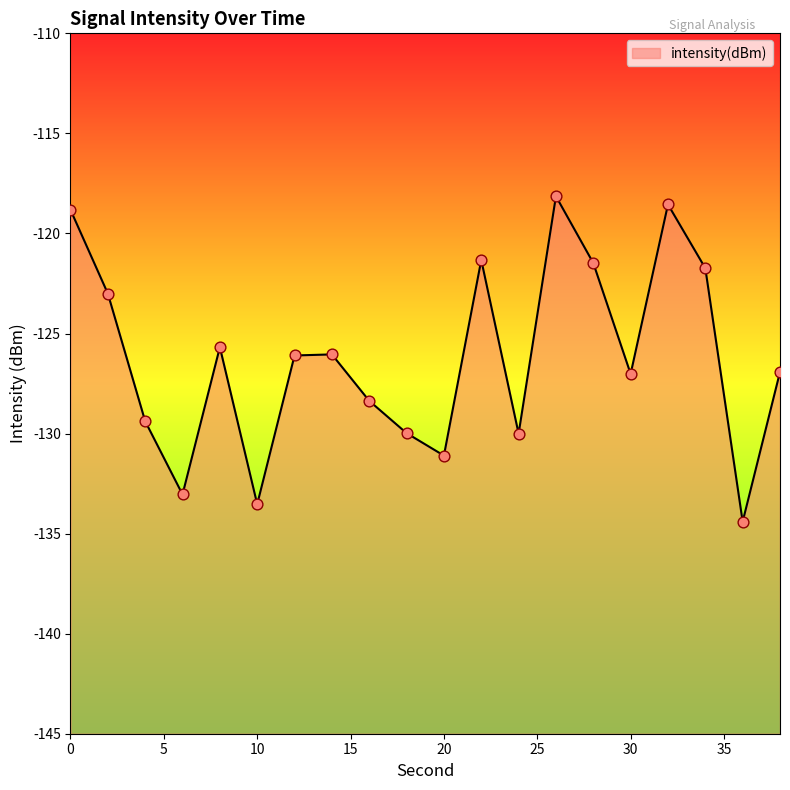

What is the change in value from 18 to 30?

+3.0